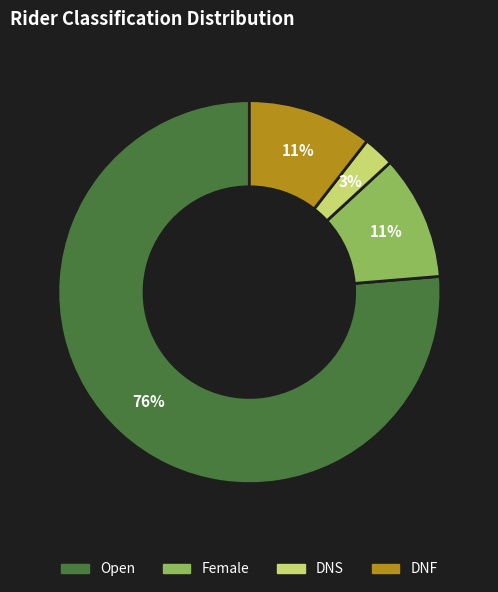

Count the number of slices in the pie.

4